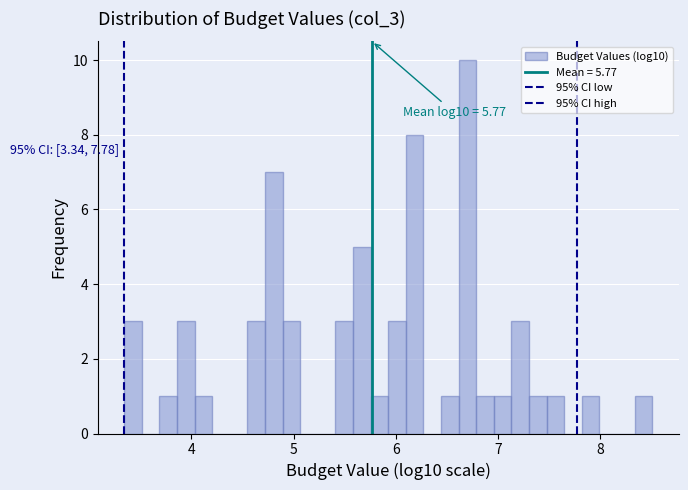

Around what value on the x-axis is the tallest bar? Give the approximate position of its centre, as read against the axis.

6.7